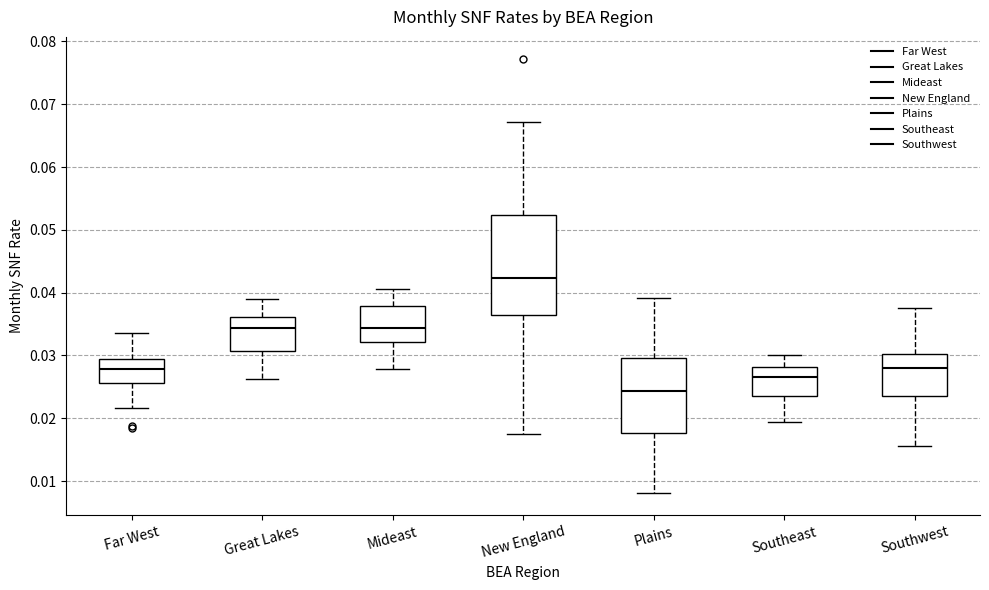

Which box has the highest median line?

New England